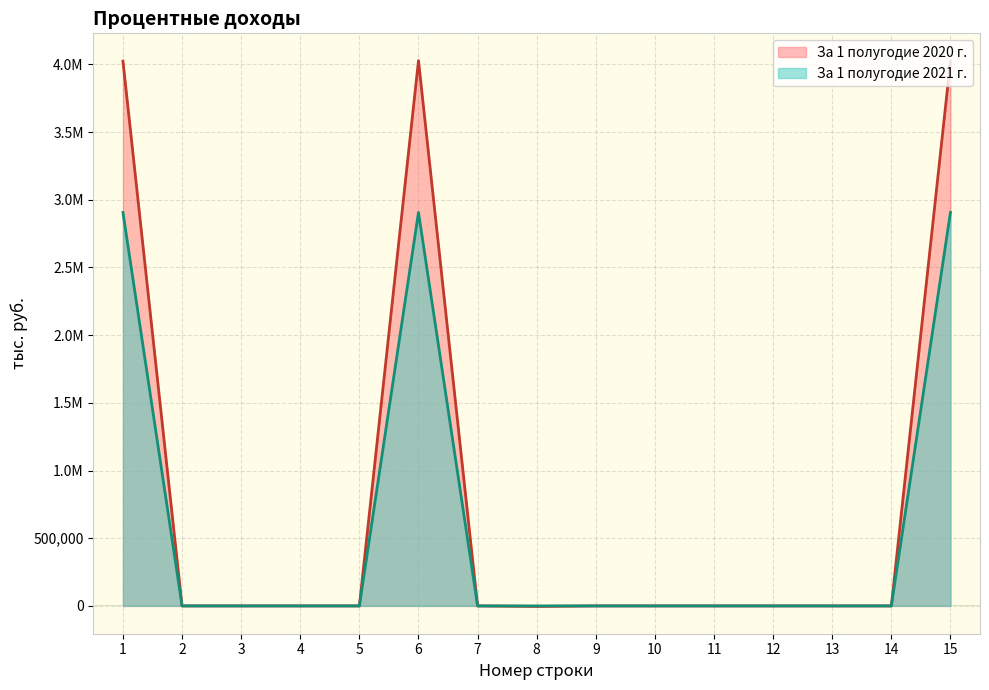

Which series has the largest total across all categories?

За 1 полугодие 2020 г.